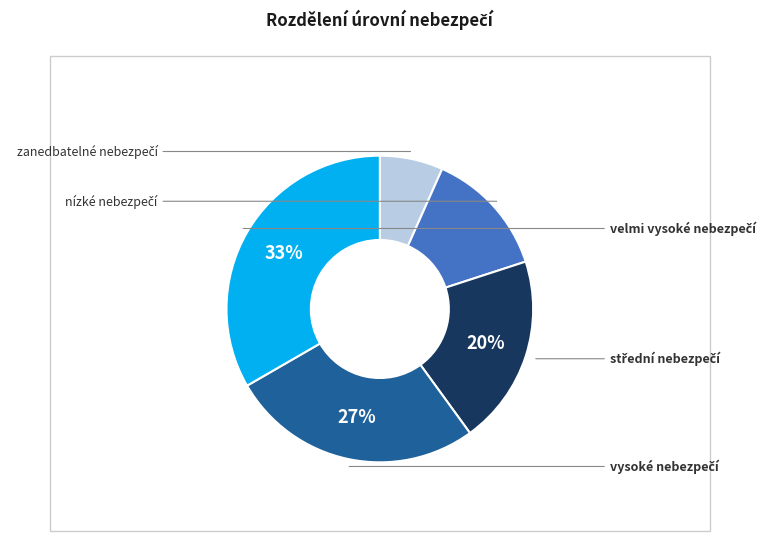

Does any single category account for the majority?

No